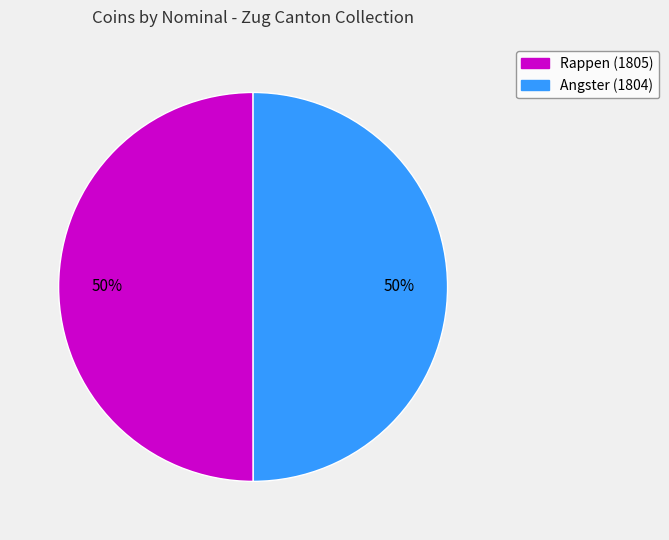

True or false: Rappen (1805) accounts for 65% of the total.

False